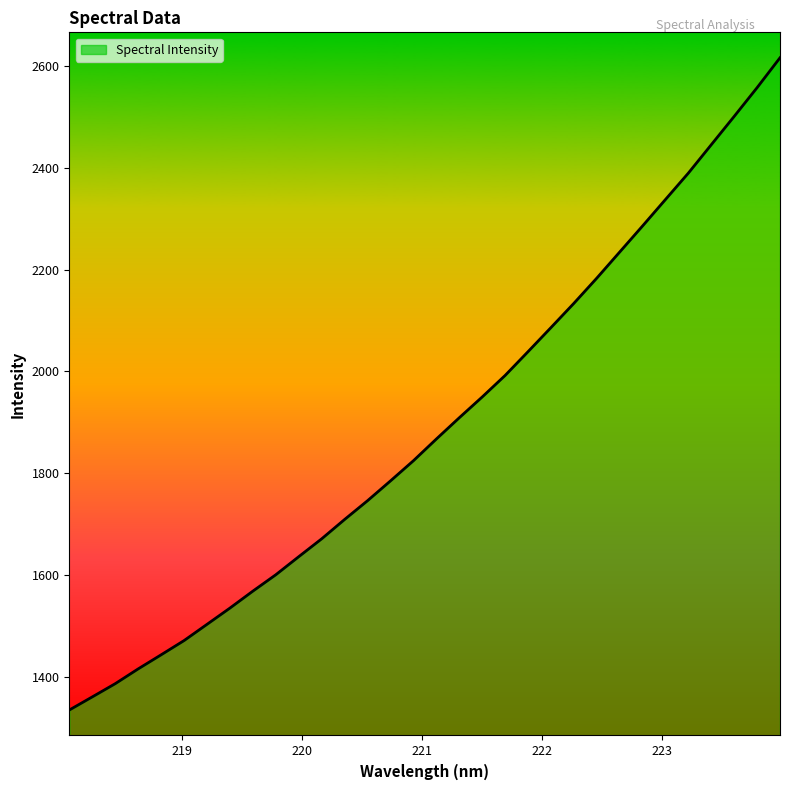

What is the greatest value displayed?

2616.3